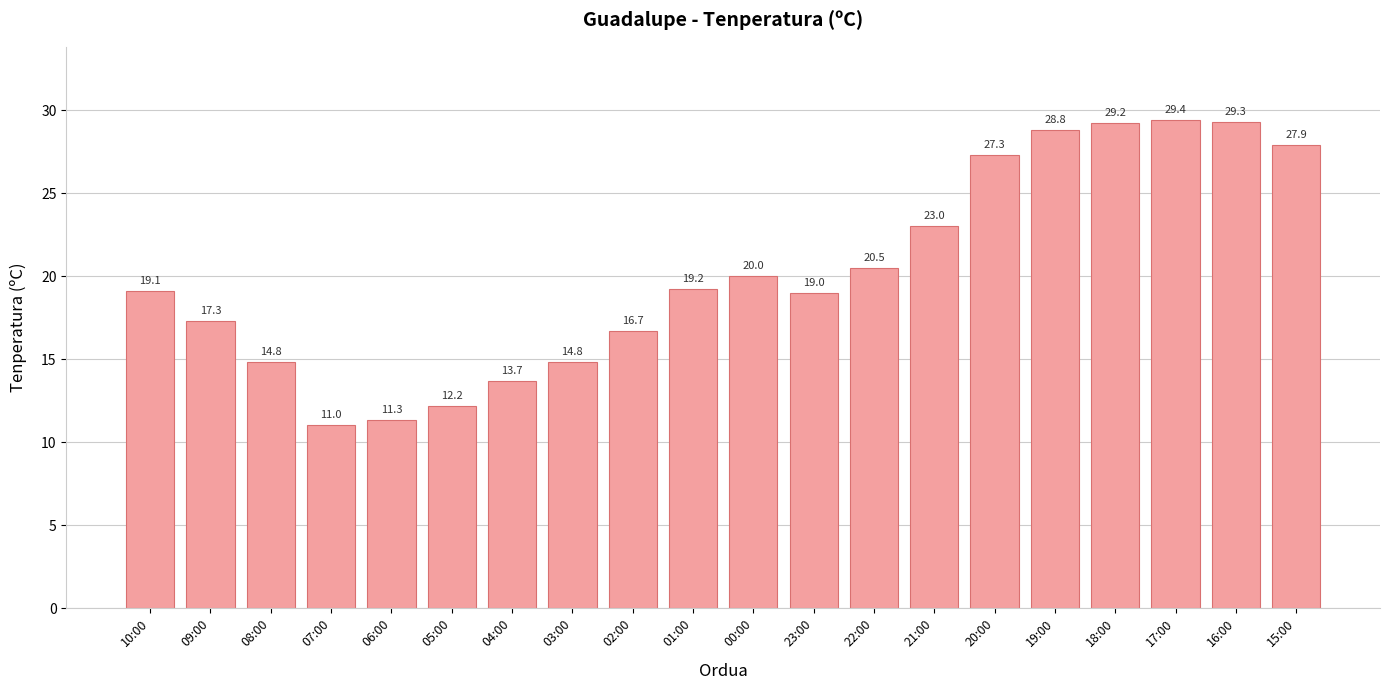

The chart shows a value of 27.3 at 20:00. True or false?

True